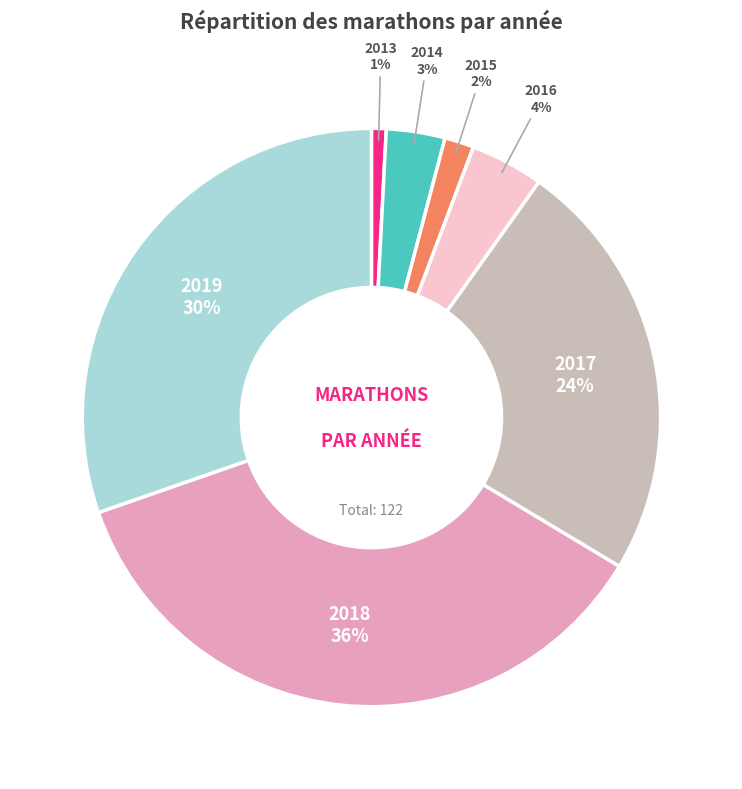

To the nearest percent, what is the average slice percentage?

14%